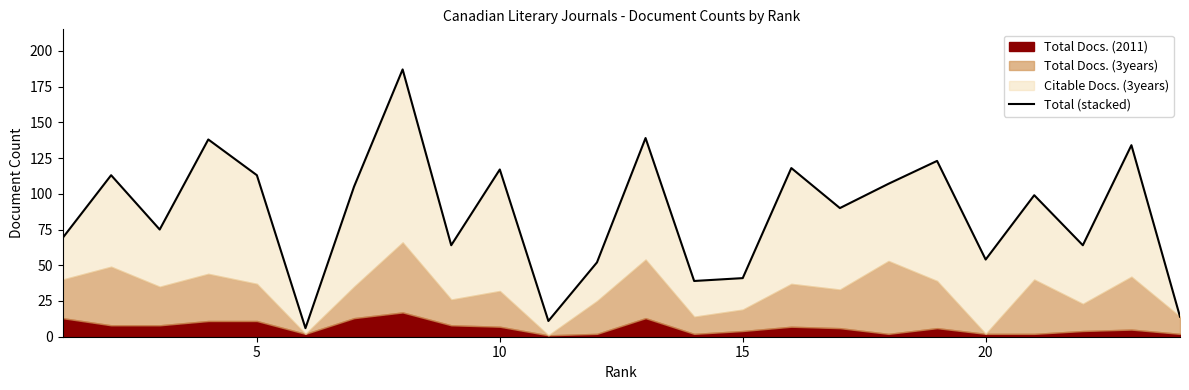

Reading left to right, list all the values displayed in this chart.

69	113	75	138	113	6	105	187	64	117	11	52	139	39	41	118	90	107	123	54	99	64	134	14